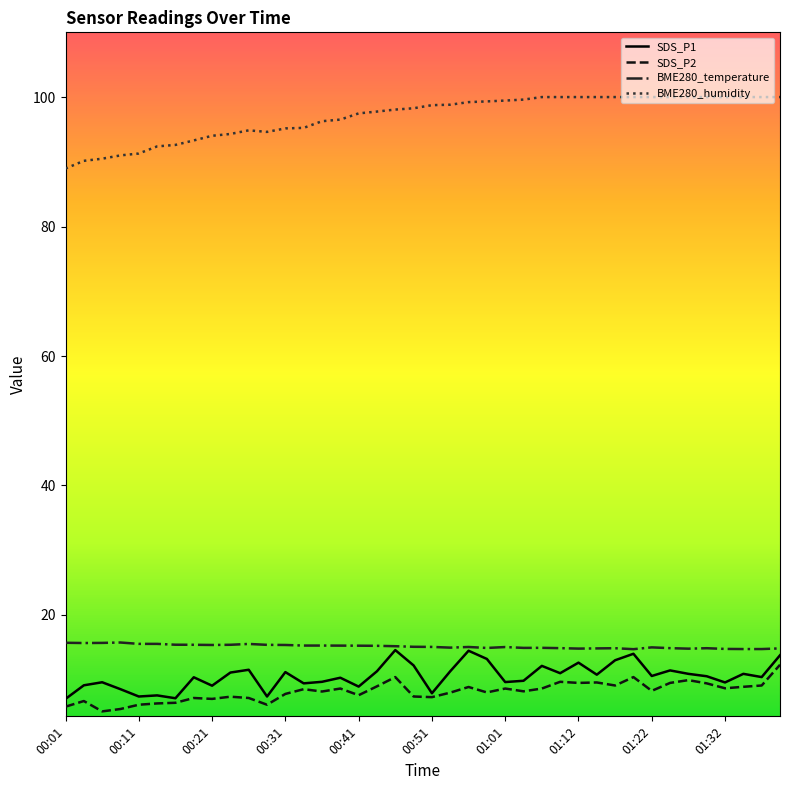

Does the chart display data point markers on the line(s)?

No